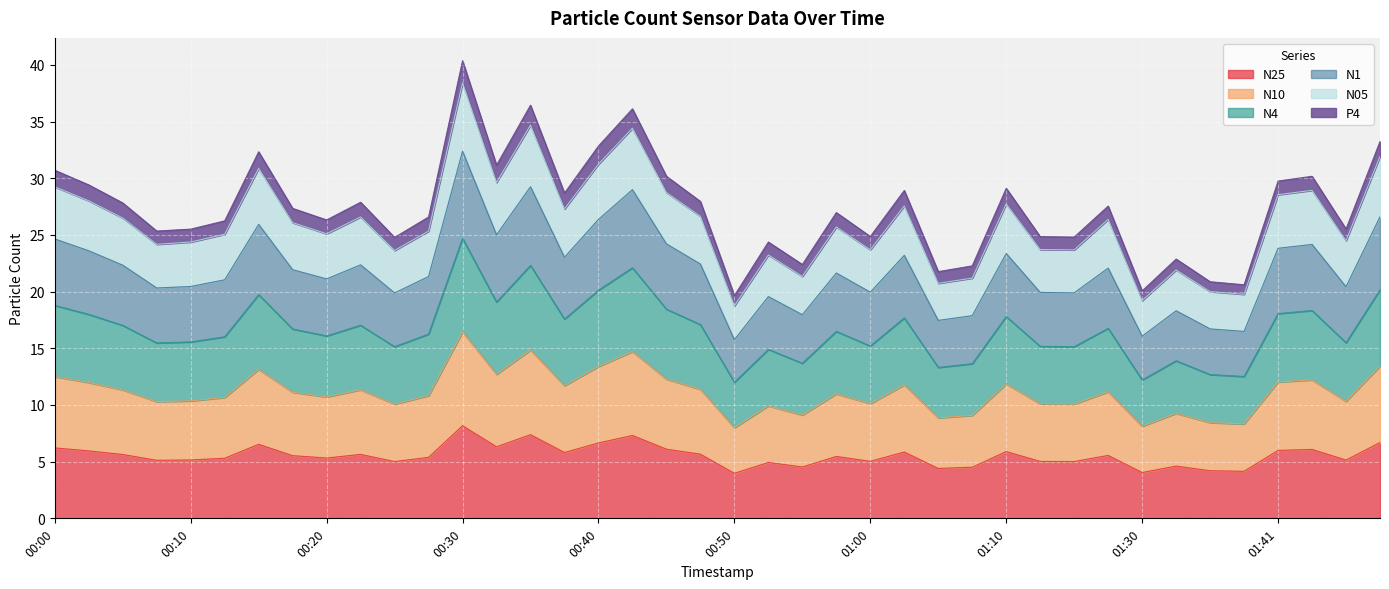

What is the lowest value of the N25 series?

4.0